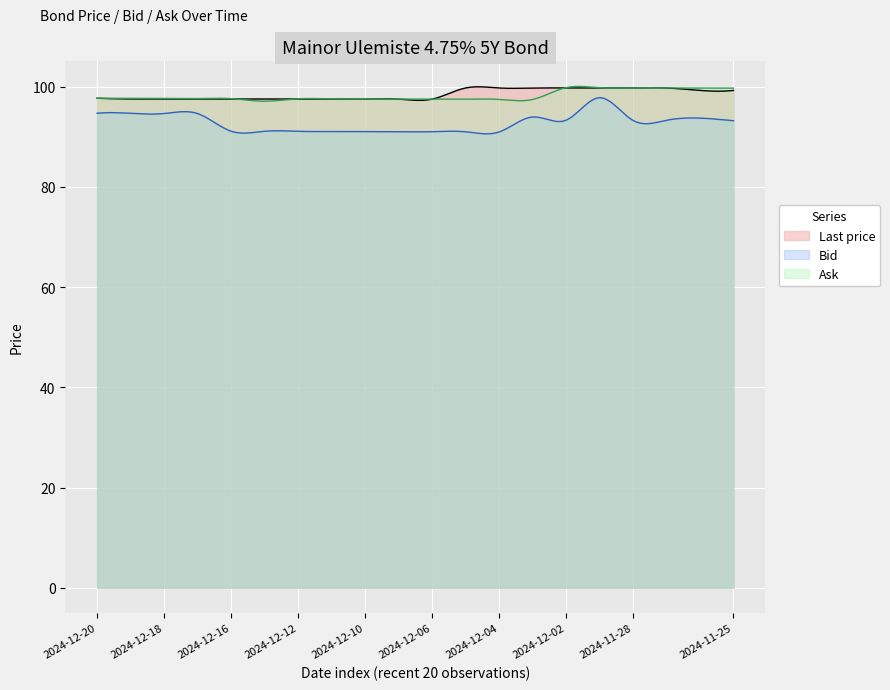

What is the difference between the Ask values at 5 and 9?

0.4